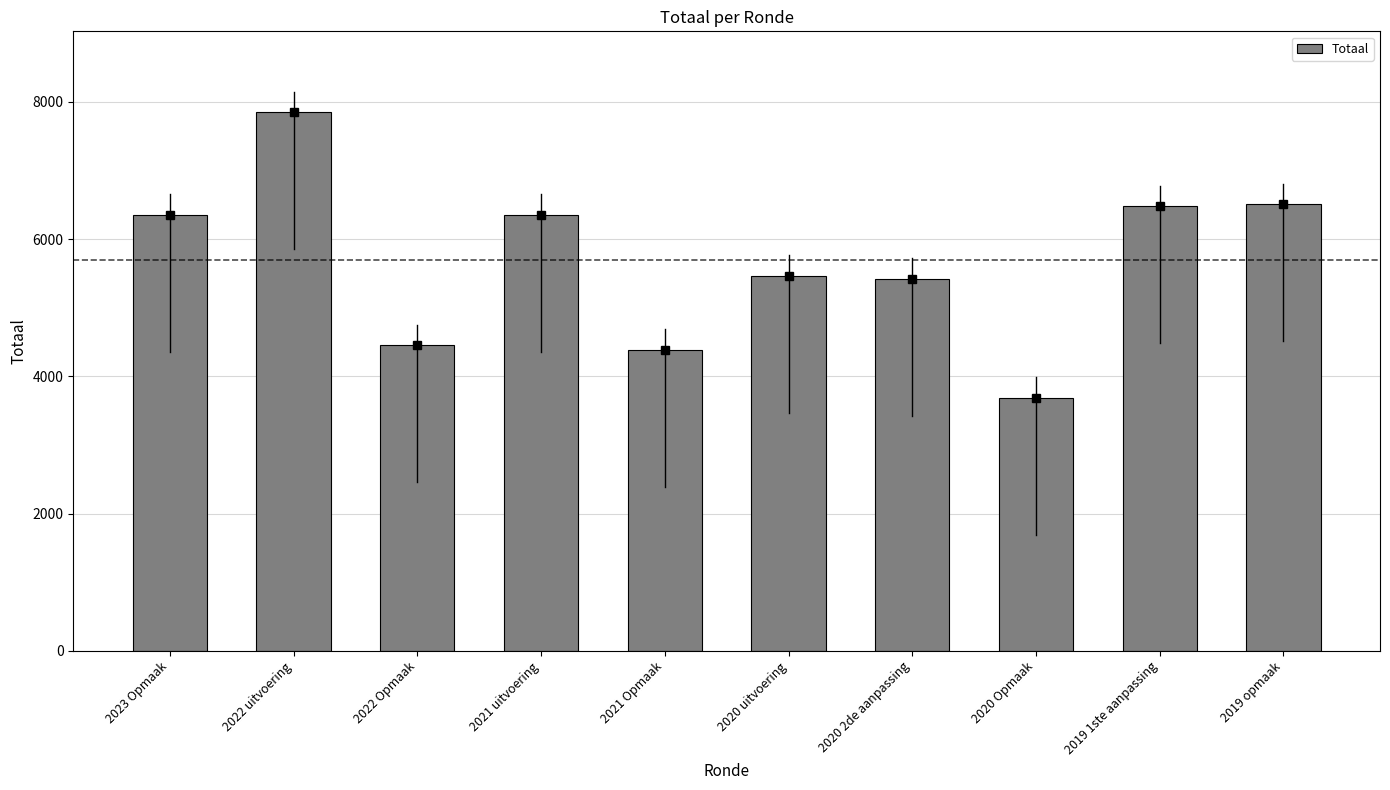

Between 2022 uitvoering and 2022 Opmaak, which is larger?

2022 uitvoering